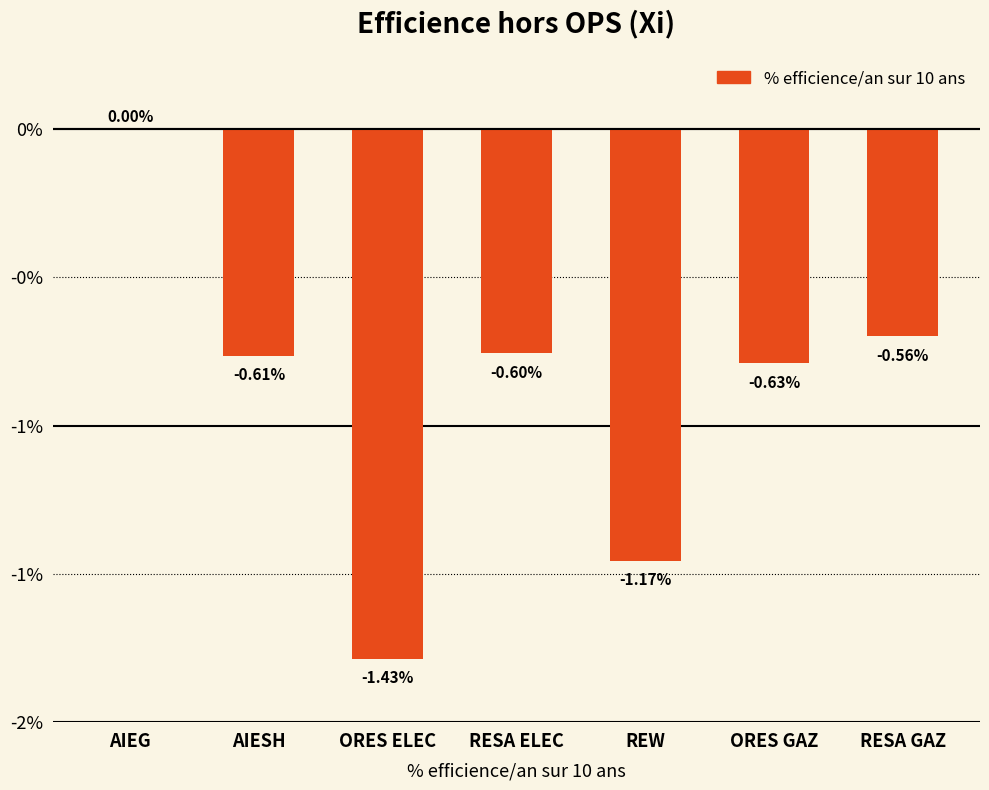

Are the bars horizontal?

No